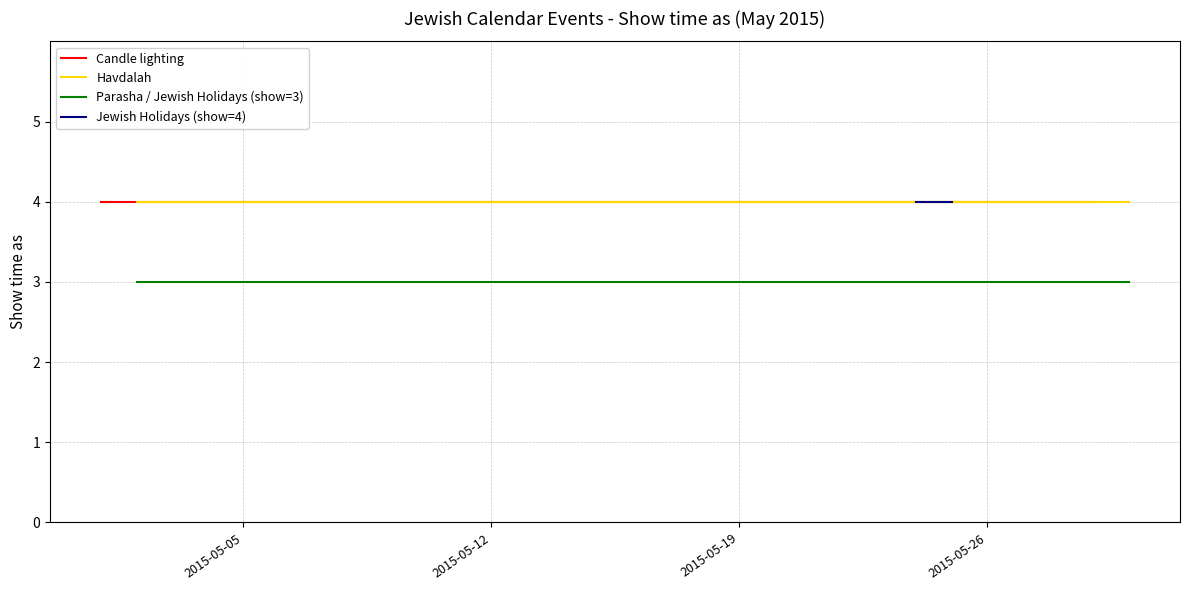

Does the chart have visible grid lines?

Yes